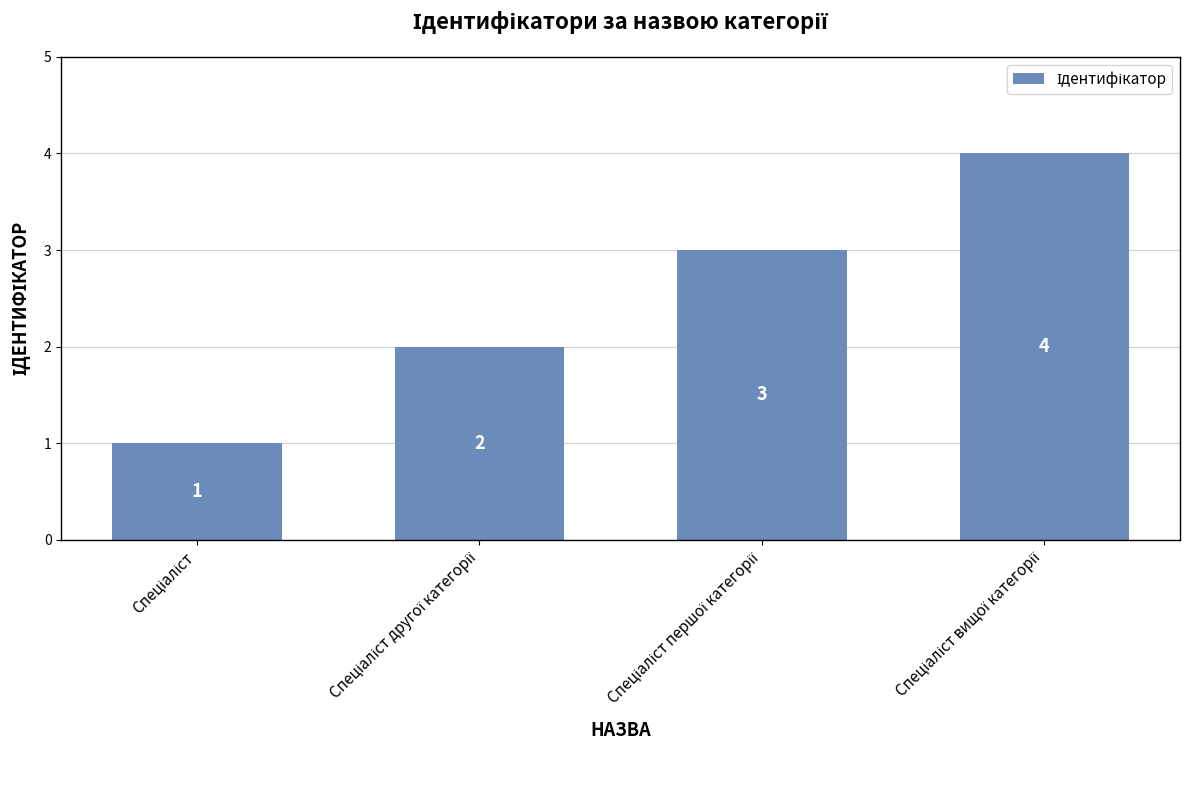

Count the values in the range 2 to 4.

3